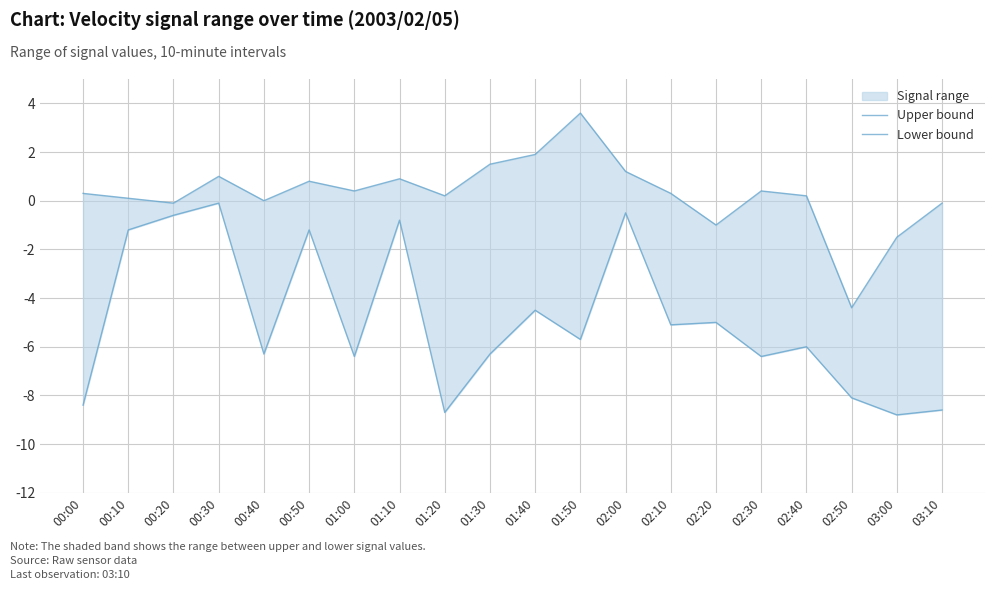

Rank the series at 00:10 from lowest to highest value.

Lower bound, Upper bound